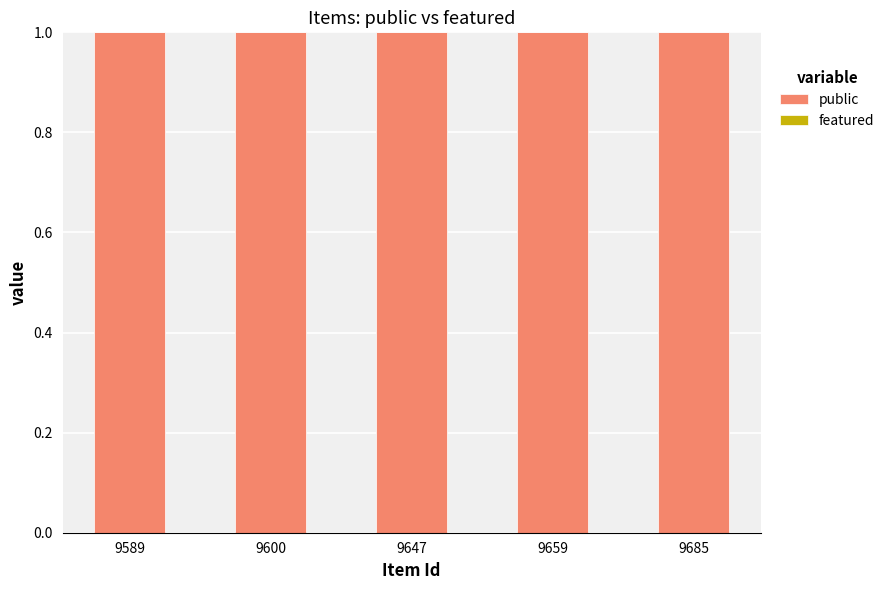

Reading left to right, list all the values displayed in this chart.

public: 9589=1	9600=1	9647=1	9659=1	9685=1
featured: 9589=0	9600=0	9647=0	9659=0	9685=0